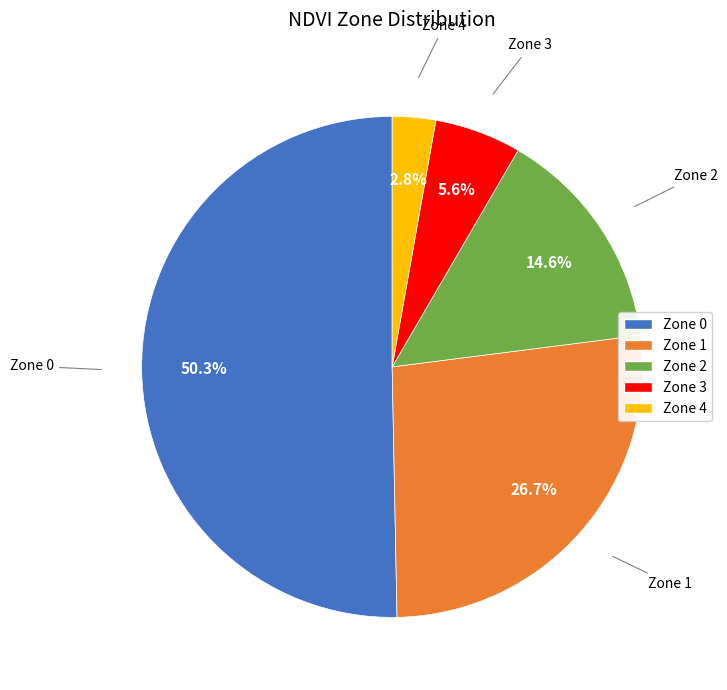

How many slices are in this pie chart?

5